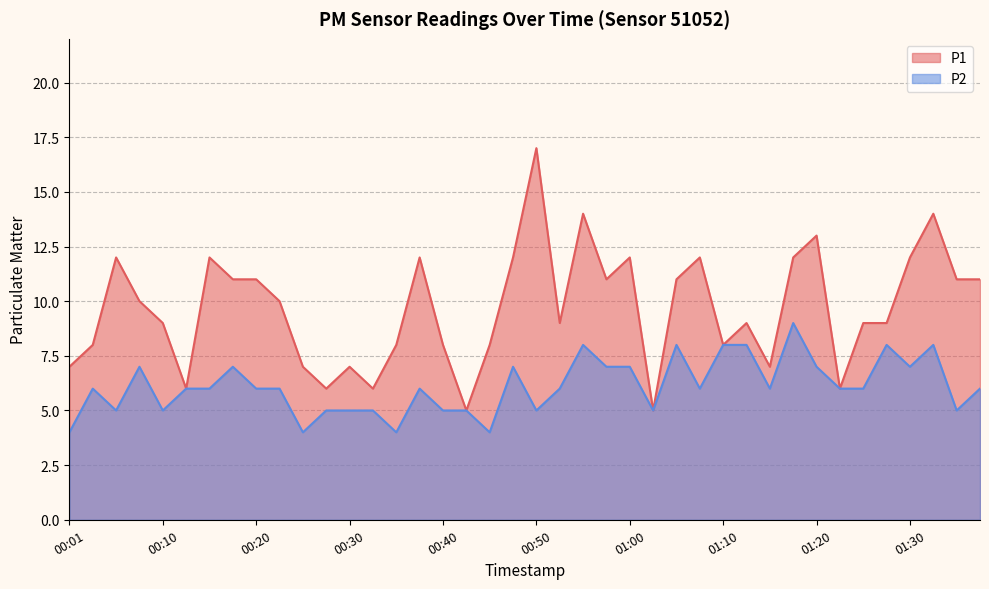

What is the label of the 17th point from the right?

00:58